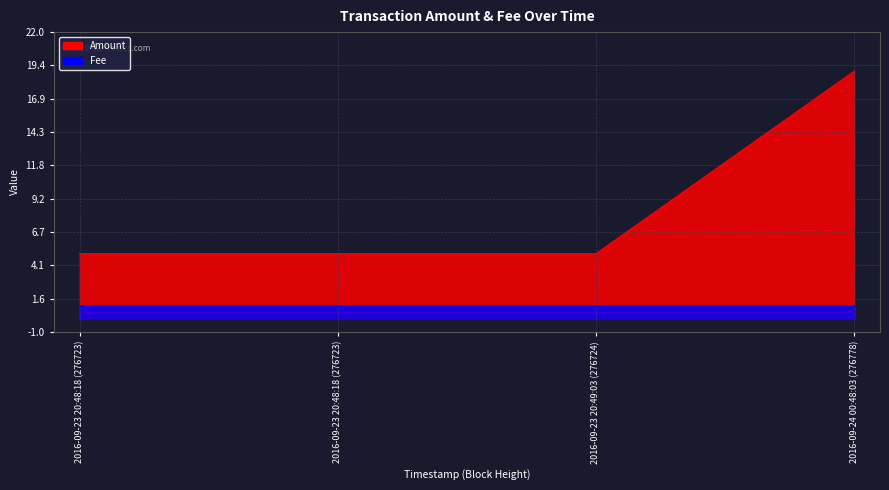

Is it true that the value at 2016-09-24 00:48:03 (276778) is 19?

True